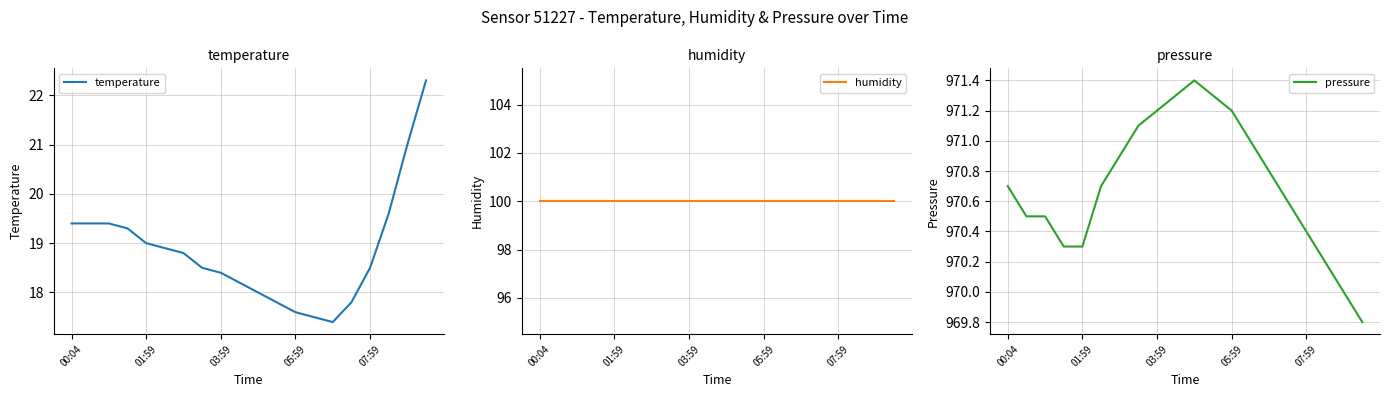

Read the temperature value at 07:59.

18.5